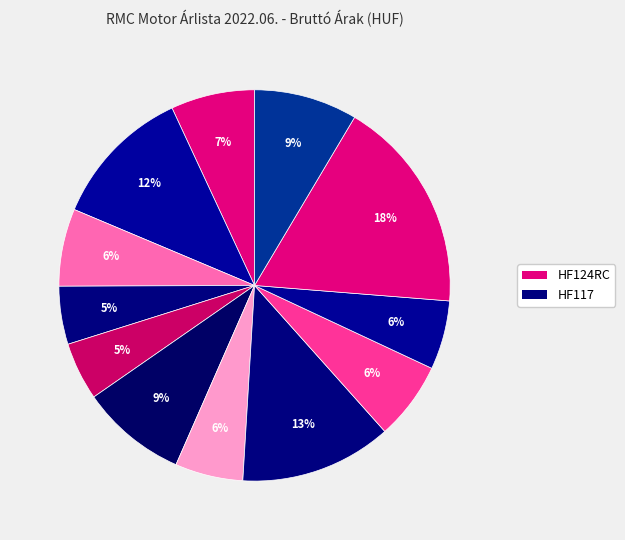

What is the largest slice in the pie chart?

HF124RC